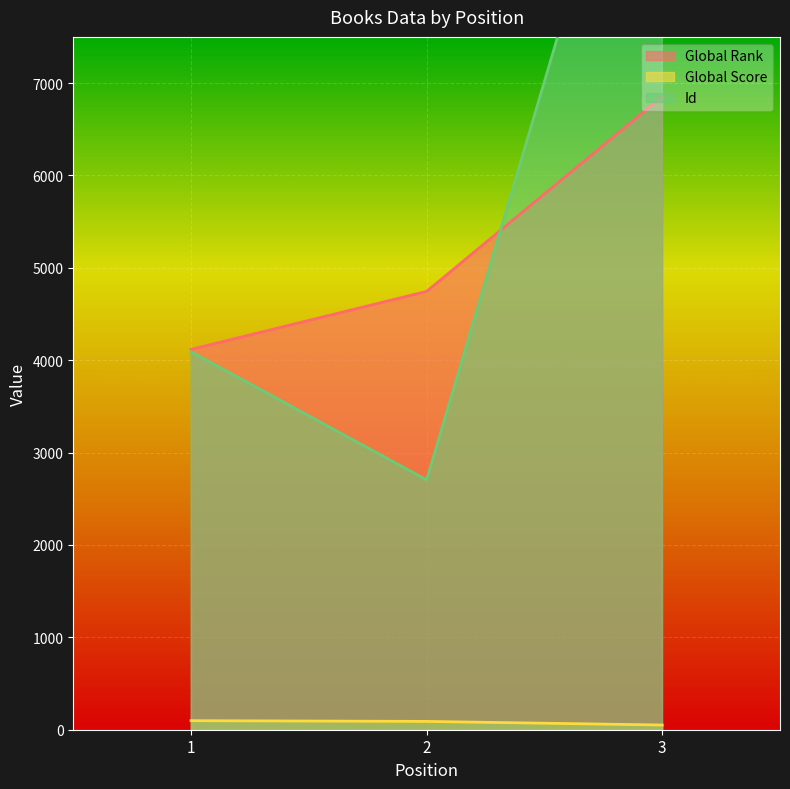

Does the chart display data point markers on the line(s)?

No